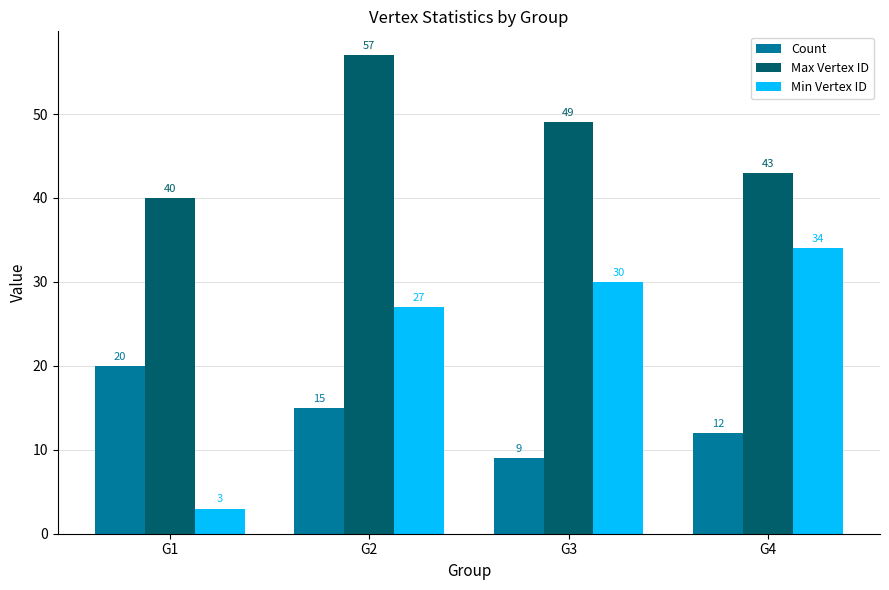

At which label does Count first exceed 15?

G1